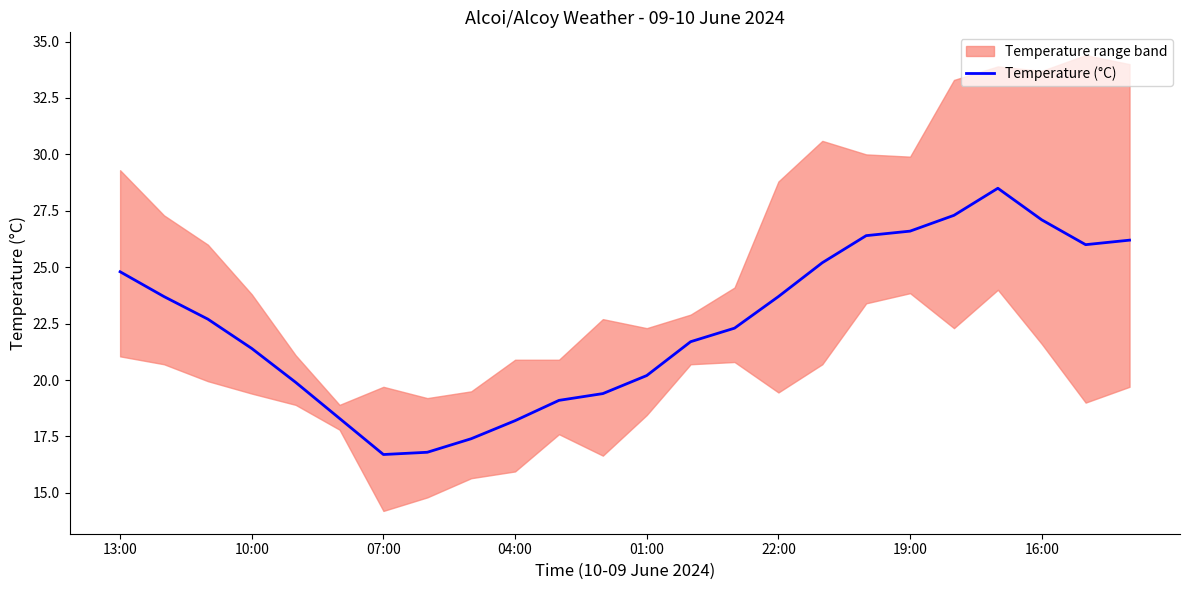

How many points are lower than both their immediate neighbors (excluding endpoints)?

2